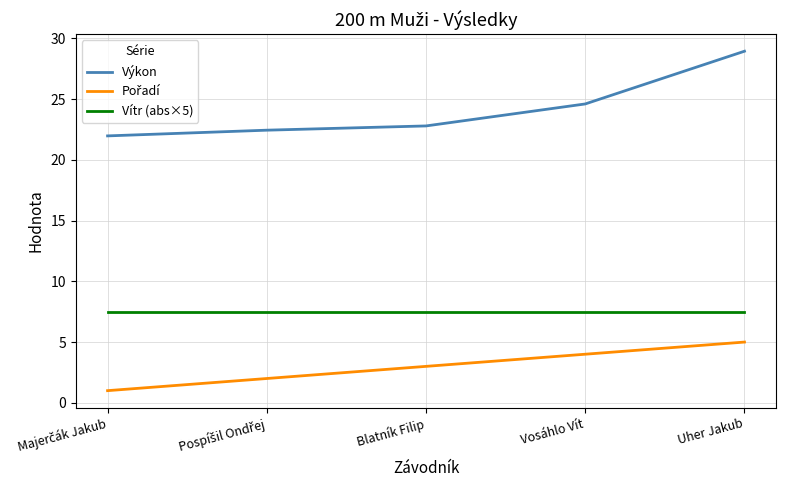

Where is Výkon nearest to the value 25?

Vosáhlo Vít